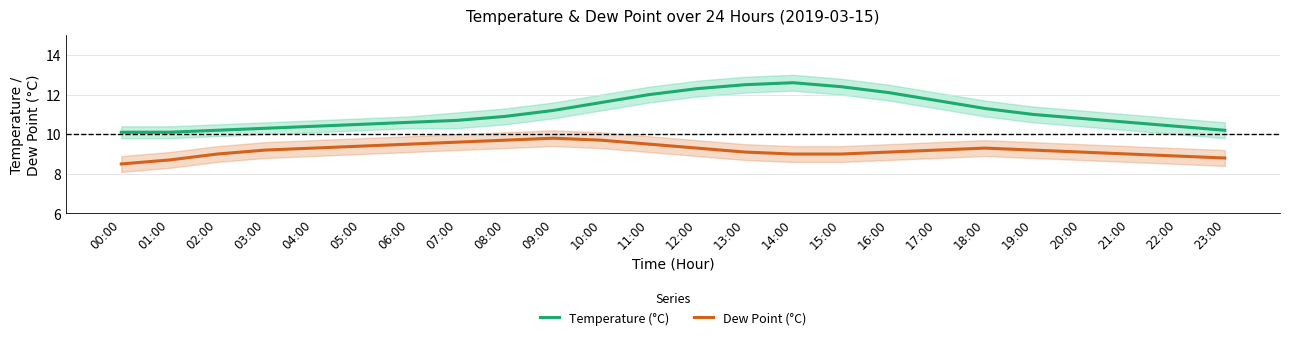

What is the smallest value displayed?

8.5